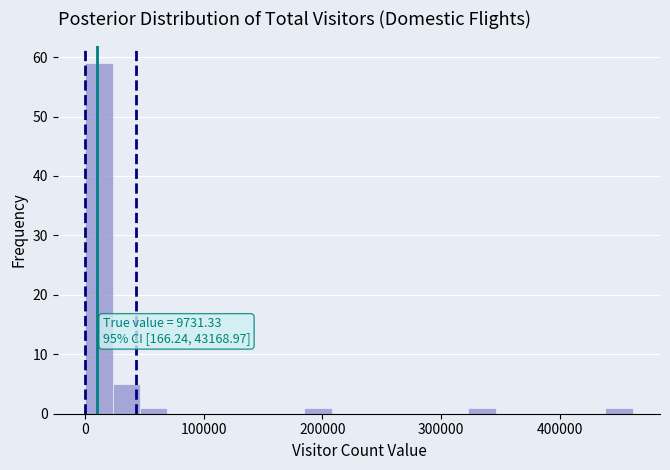

Around what value on the x-axis is the tallest bar? Give the approximate position of its centre, as read against the axis.

10000